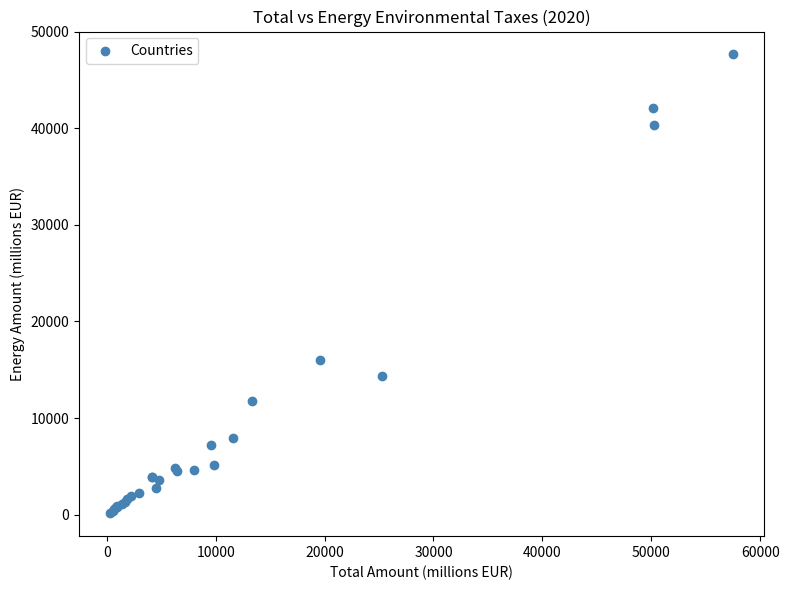

What Y value in the scatter plot is closest to 23892?

16020